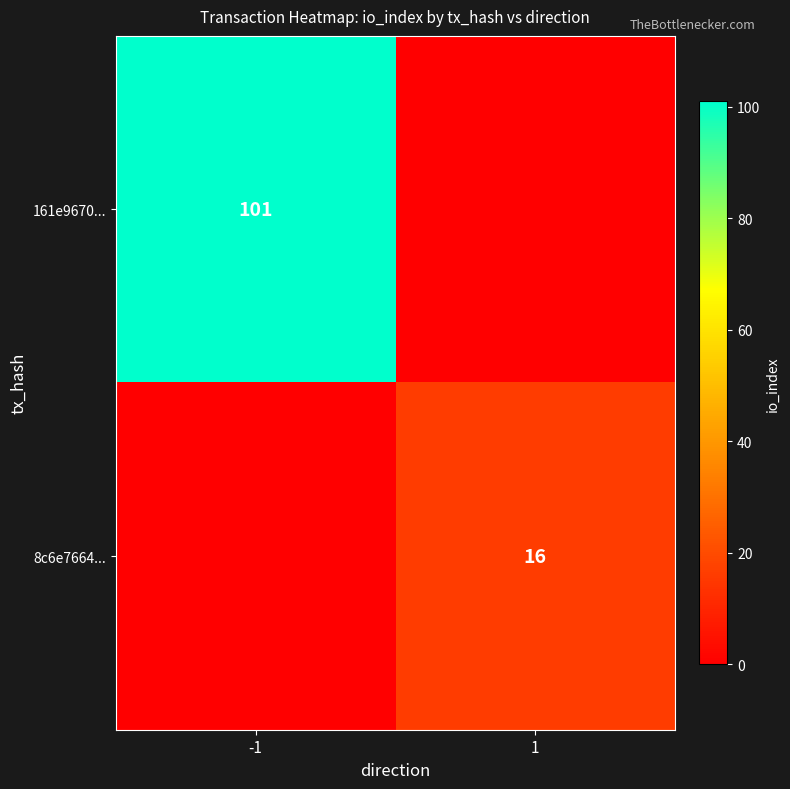

Count the number of data series in this chart.

2